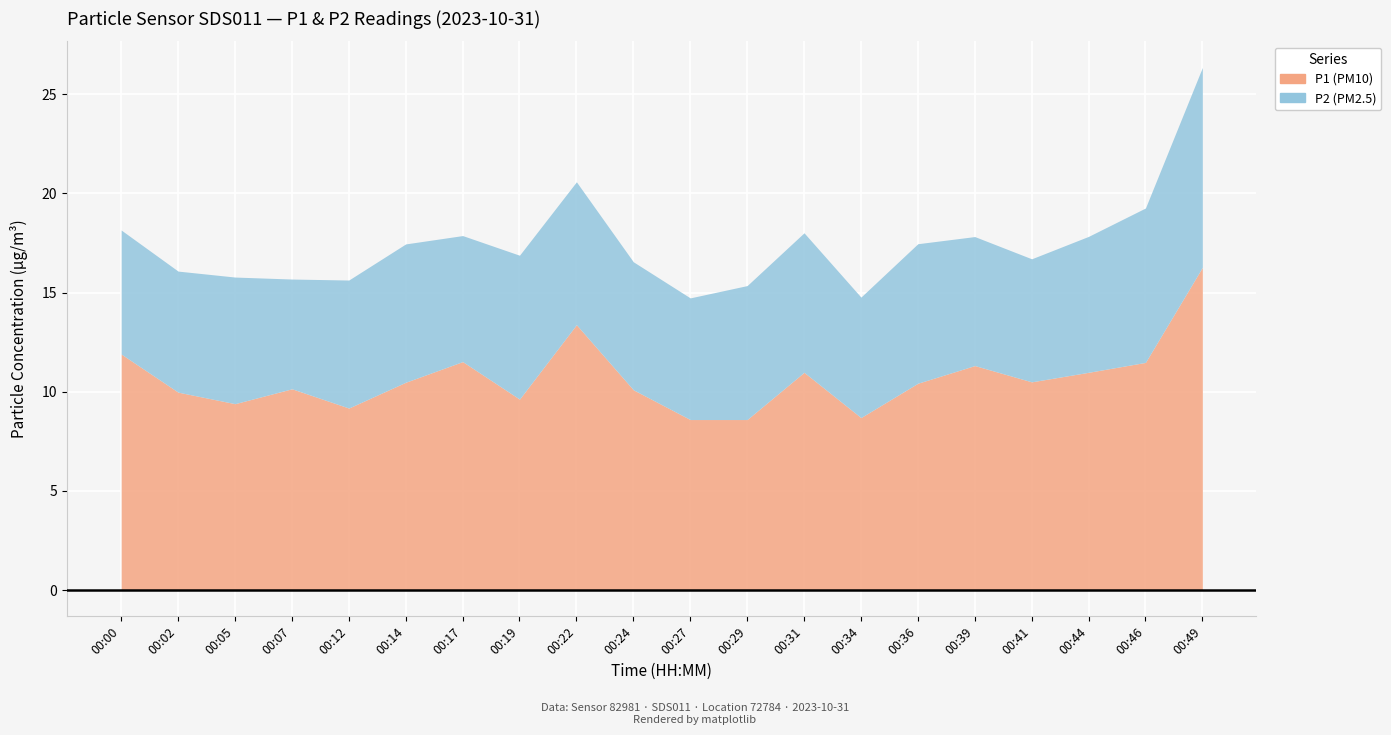

Reading left to right, transcribe all the data shown in this chart.

P1: 11.9	10.0	9.4	10.2	9.2	10.5	11.5	9.6	13.4	10.1	8.6	8.6	11.0	8.7	10.4	11.3	10.5	11.0	11.5	16.3
P2: 6.2	6.1	6.4	5.5	6.5	7.0	6.3	7.2	7.2	6.5	6.1	6.8	7.0	6.1	7.0	6.5	6.2	6.8	7.8	10.1